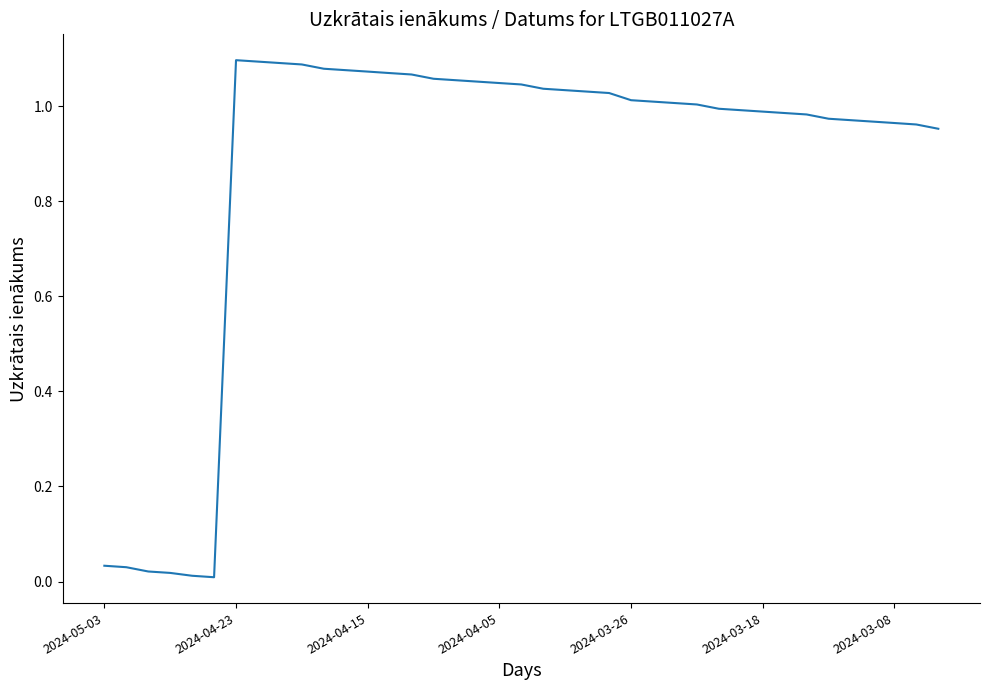

How many lines are shown in the chart?

1